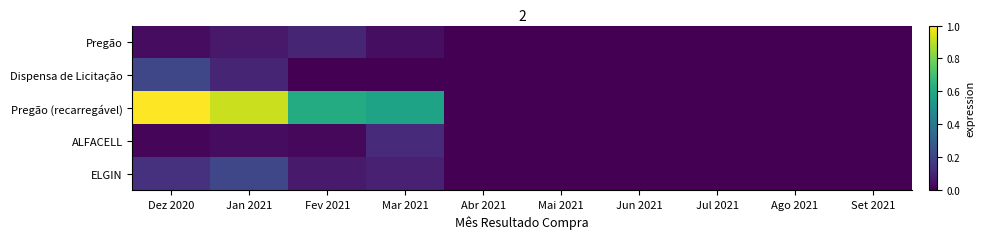

At how many categories does at least one series exceed 0?

4